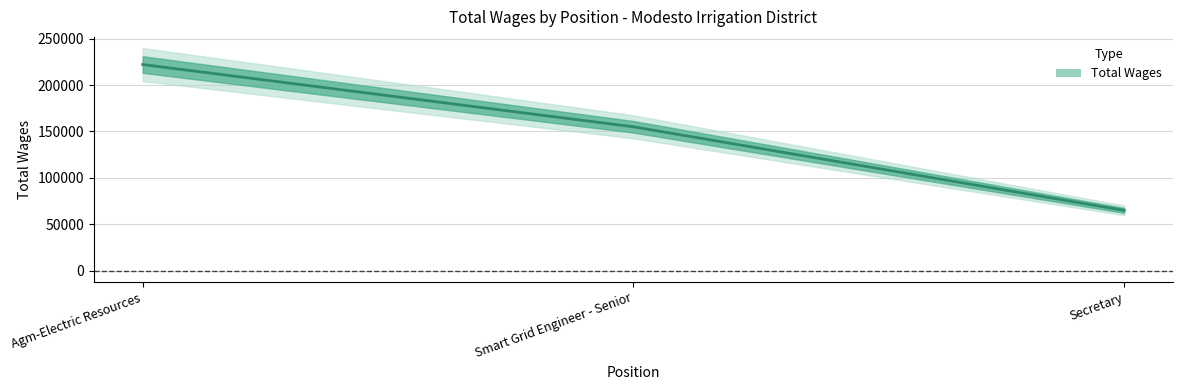

How many categories are shown in the chart?

3